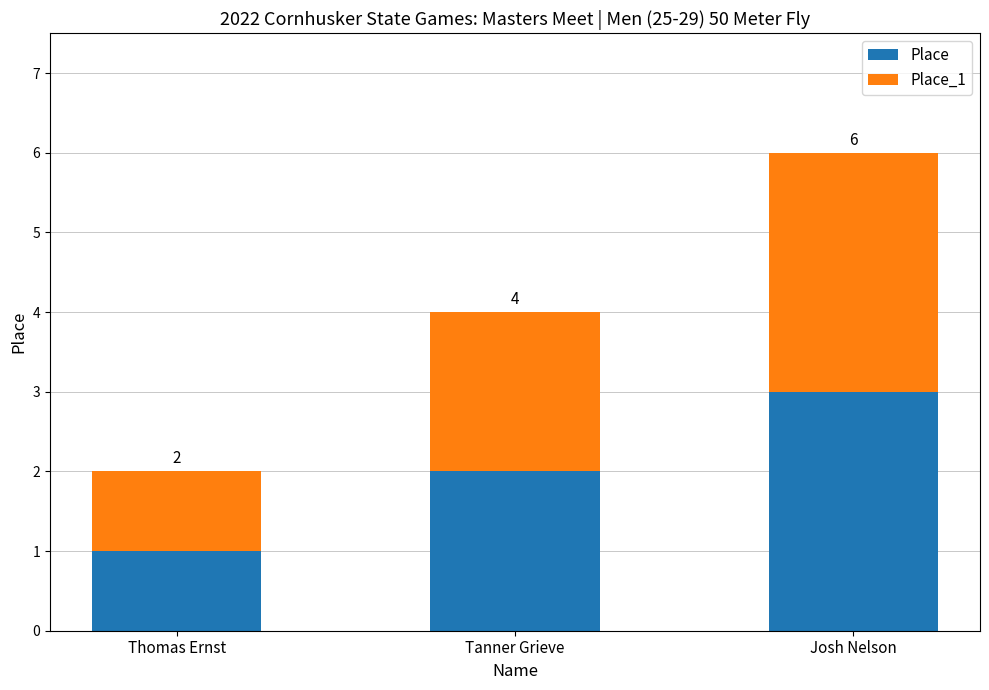

True or false: Place_1 has a value of 1 at Thomas Ernst.

True